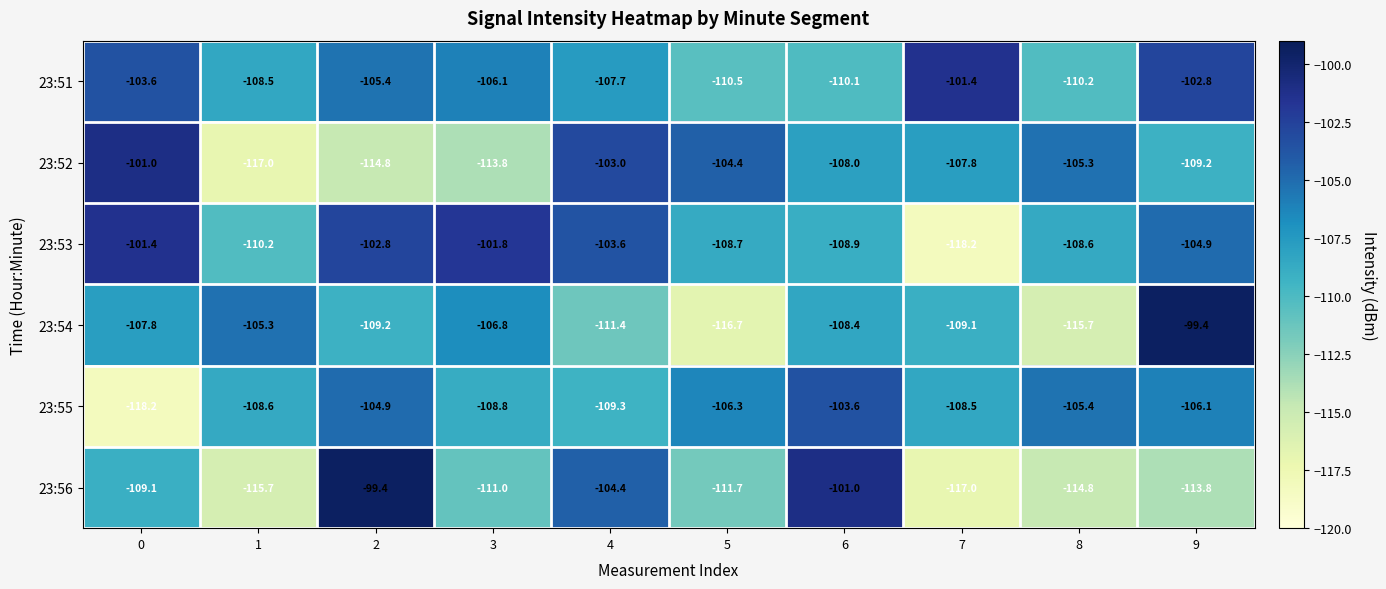

What is the maximum value shown in the chart?

-99.4